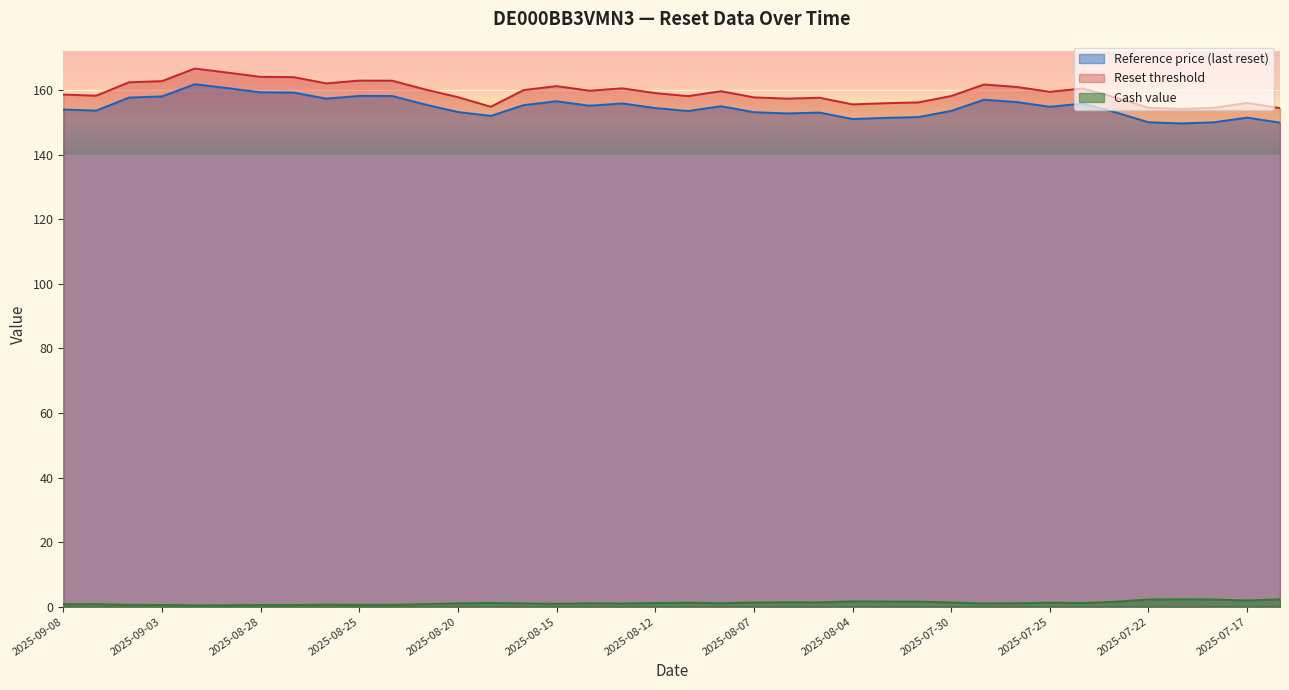

Reading left to right, what are all the values shown in this chart?

Reference price (last reset): 2025-09-08=154.0	2025-09-05=153.7	2025-09-04=157.7	2025-09-03=158.0	2025-09-02=161.8	2025-08-29=160.6	2025-08-28=159.3	2025-08-27=159.2	2025-08-26=157.4	2025-08-25=158.2	2025-08-22=158.2	2025-08-21=155.6	2025-08-20=153.2	2025-08-19=152.0	2025-08-18=155.3	2025-08-15=156.6	2025-08-14=155.2	2025-08-13=155.9	2025-08-12=154.4	2025-08-11=153.5	2025-08-08=155.0	2025-08-07=153.2	2025-08-06=152.8	2025-08-05=153.0	2025-08-04=151.0	2025-08-01=151.4	2025-07-31=151.6	2025-07-30=153.6	2025-07-29=157.0	2025-07-28=156.3	2025-07-25=154.8	2025-07-24=155.8	2025-07-23=153.1	2025-07-22=150.0	2025-07-21=149.7	2025-07-18=150.0	2025-07-17=151.5	2025-07-16=149.9
Reset threshold: 2025-09-08=158.6	2025-09-05=158.3	2025-09-04=162.4	2025-09-03=162.8	2025-09-02=166.7	2025-08-29=165.4	2025-08-28=164.1	2025-08-27=164.0	2025-08-26=162.1	2025-08-25=162.9	2025-08-22=162.9	2025-08-21=160.2	2025-08-20=157.8	2025-08-19=154.8	2025-08-18=160.0	2025-08-15=161.2	2025-08-14=159.8	2025-08-13=160.5	2025-08-12=159.1	2025-08-11=158.1	2025-08-08=159.7	2025-08-07=157.8	2025-08-06=157.4	2025-08-05=157.6	2025-08-04=155.6	2025-08-01=155.9	2025-07-31=156.2	2025-07-30=158.2	2025-07-29=161.7	2025-07-28=161.0	2025-07-25=159.5	2025-07-24=160.5	2025-07-23=157.7	2025-07-22=154.5	2025-07-21=154.2	2025-07-18=154.5	2025-07-17=156.0	2025-07-16=154.4
Cash value: 2025-09-08=0.8	2025-09-05=0.8	2025-09-04=0.6	2025-09-03=0.6	2025-09-02=0.4	2025-08-29=0.5	2025-08-28=0.5	2025-08-27=0.5	2025-08-26=0.6	2025-08-25=0.6	2025-08-22=0.6	2025-08-21=0.8	2025-08-20=1.0	2025-08-19=1.2	2025-08-18=1.0	2025-08-15=0.9	2025-08-14=1.0	2025-08-13=1.0	2025-08-12=1.1	2025-08-11=1.2	2025-08-08=1.1	2025-08-07=1.3	2025-08-06=1.4	2025-08-05=1.3	2025-08-04=1.7	2025-08-01=1.6	2025-07-31=1.6	2025-07-30=1.3	2025-07-29=1.0	2025-07-28=1.1	2025-07-25=1.2	2025-07-24=1.1	2025-07-23=1.5	2025-07-22=2.2	2025-07-21=2.3	2025-07-18=2.2	2025-07-17=1.9	2025-07-16=2.3